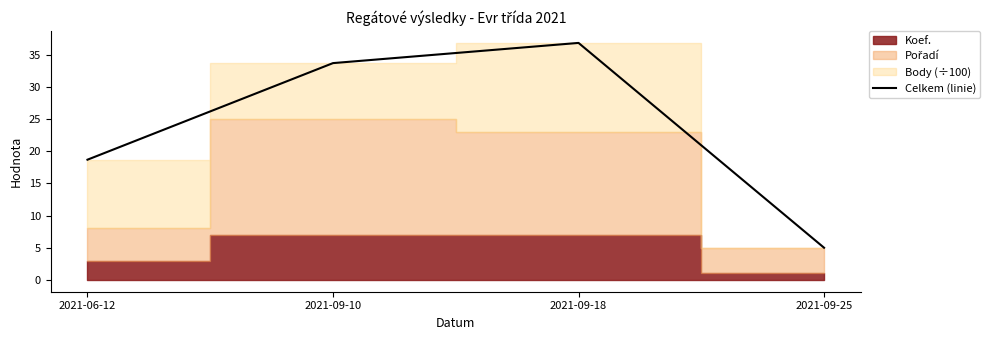

Reading left to right, transcribe all the data shown in this chart.

18.7	33.7	36.9	5.0